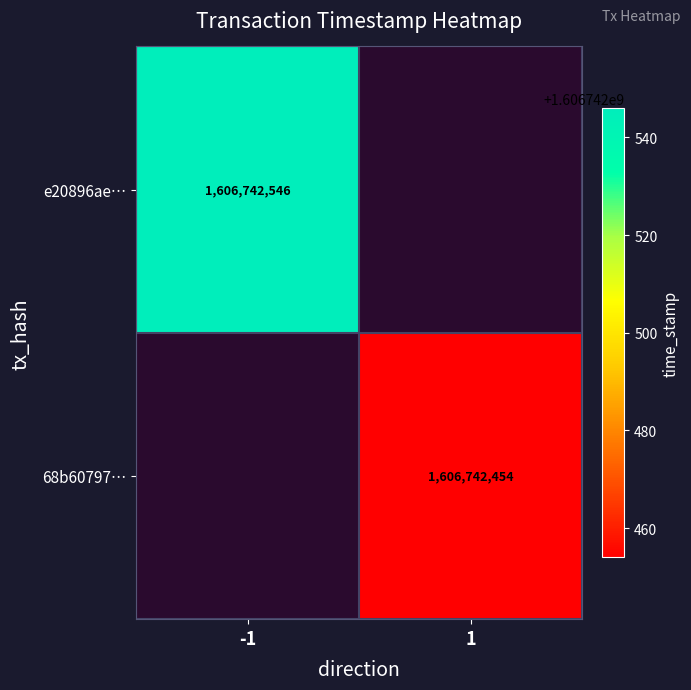

What is the maximum value shown in the chart?

1606742546